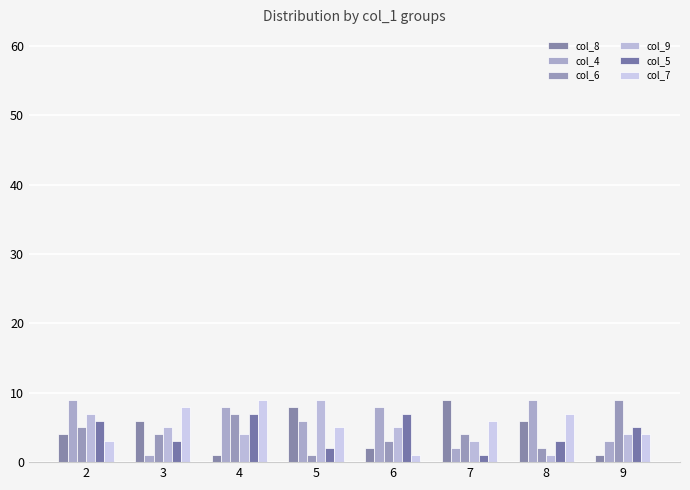

What is the total value across all series at 5?

31